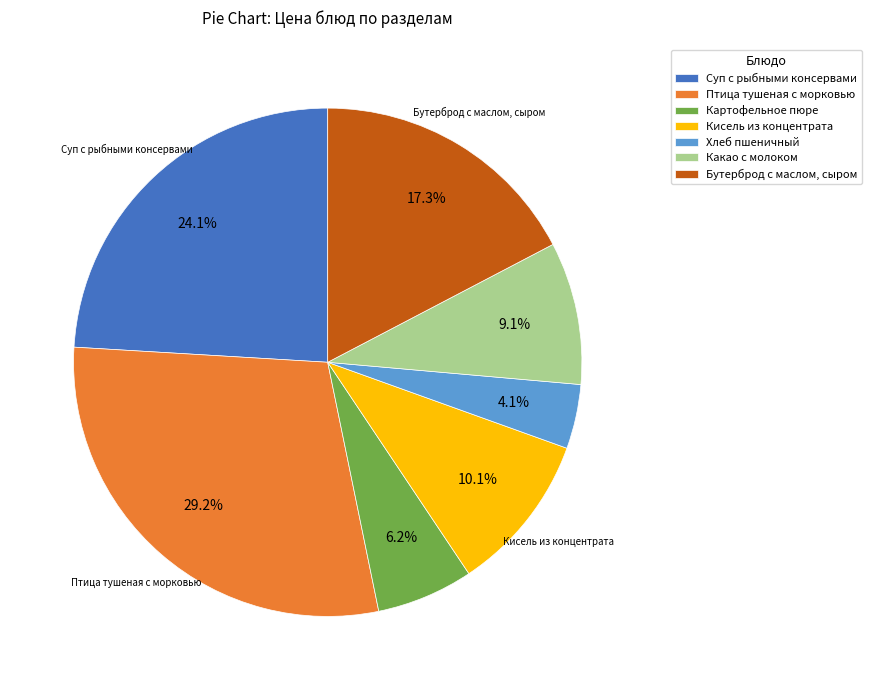

Which slice is the largest?

Птица тушеная с морковью